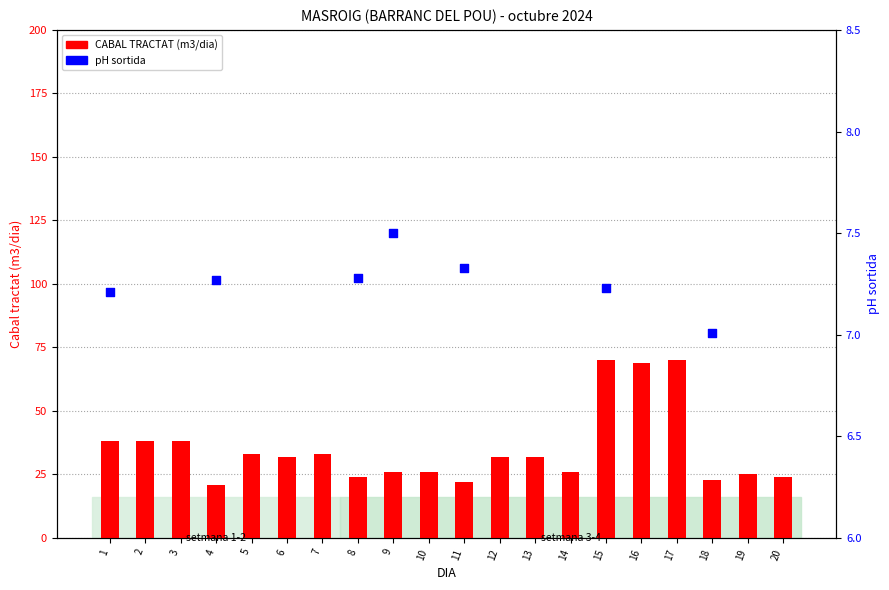

Approximately how many times larger is the value at 14 compared to 19?

1.0